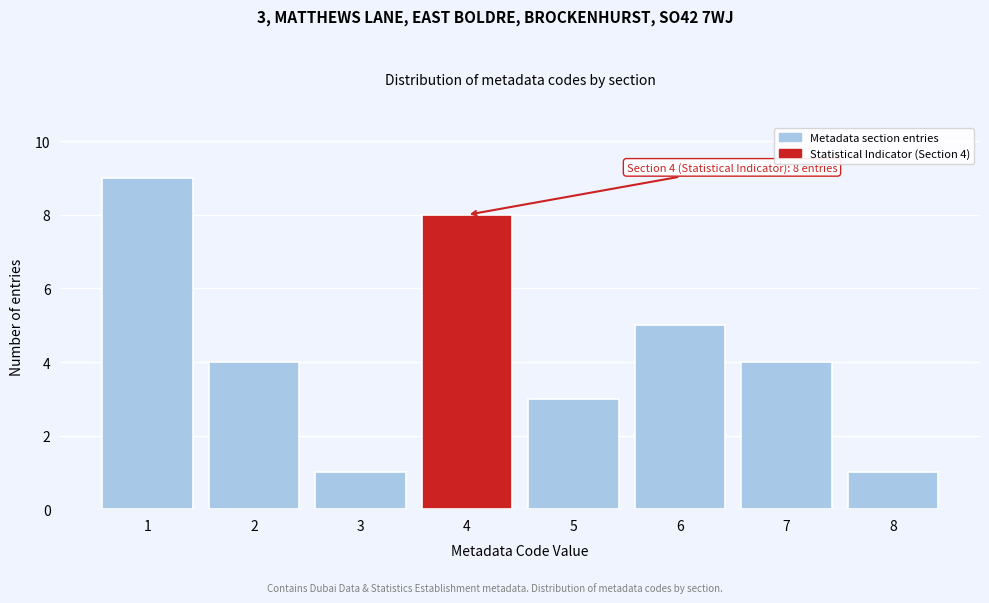

Reading right to left, transcribe all the data shown in this chart.

1	4	5	3	8	1	4	9